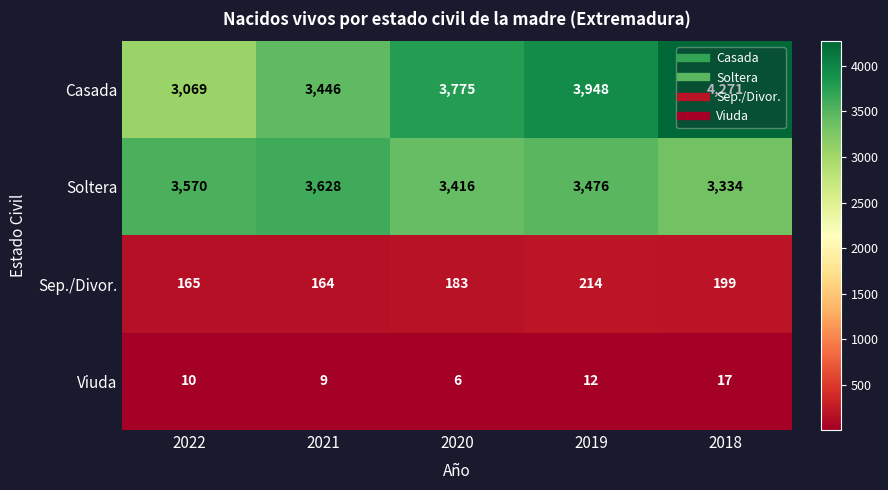

Which category has the lowest value in the Sep./Divor. series?

2021